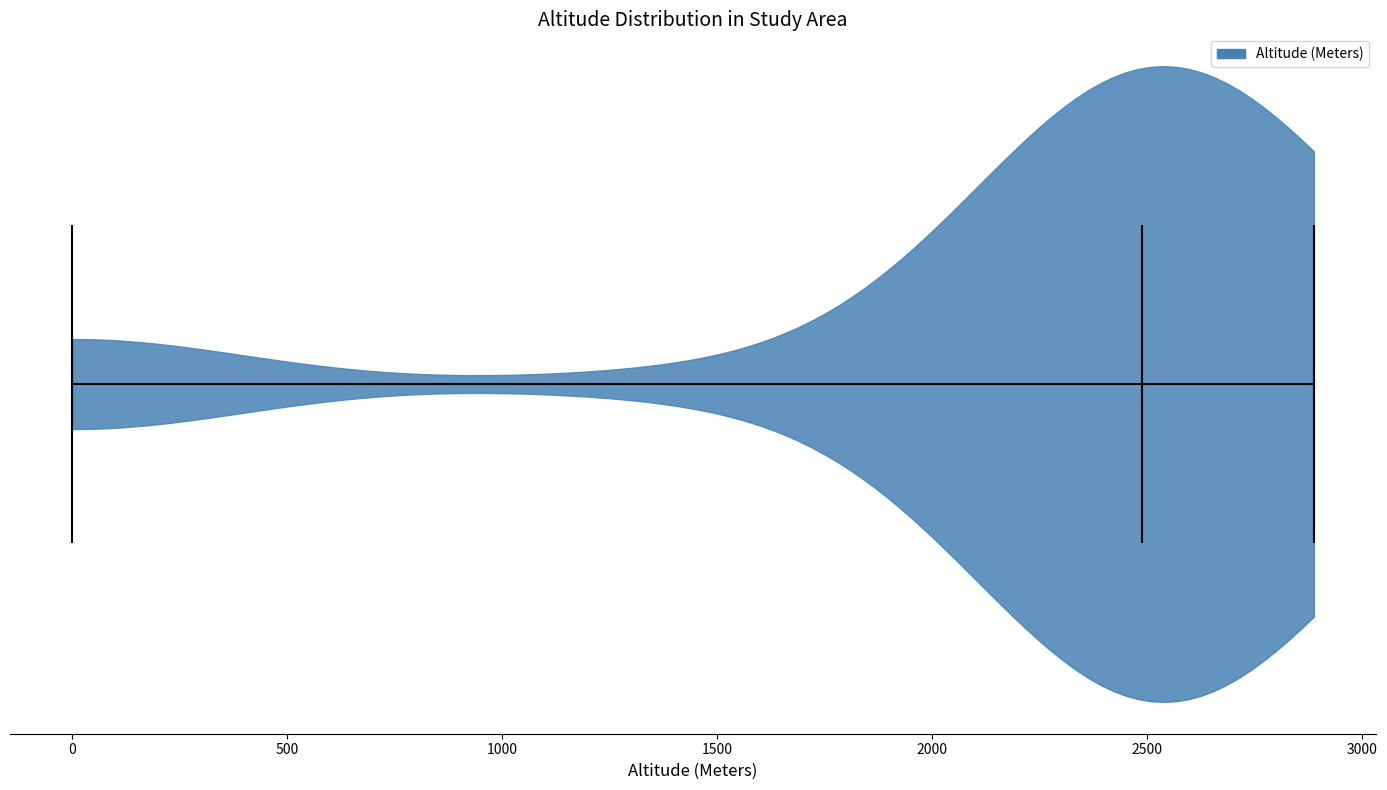

What is the lowest point the violin reaches on the x-axis? The values are not printed on the chart, so give them approximately, as read against the axis.

0